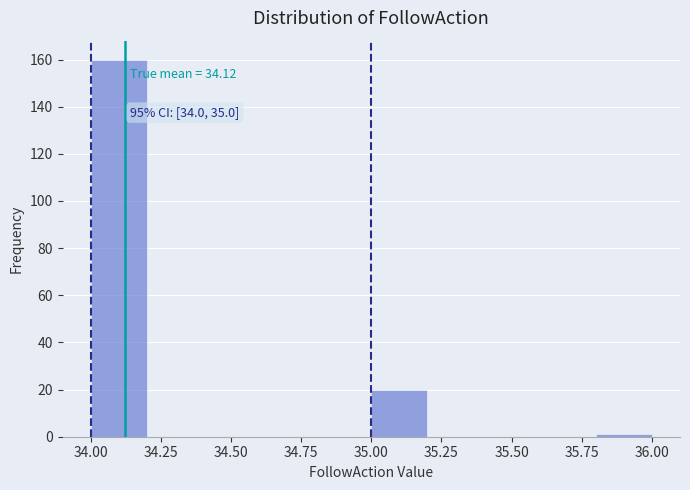

Which range on the x-axis has the tallest bar?

34.0 to 34.2